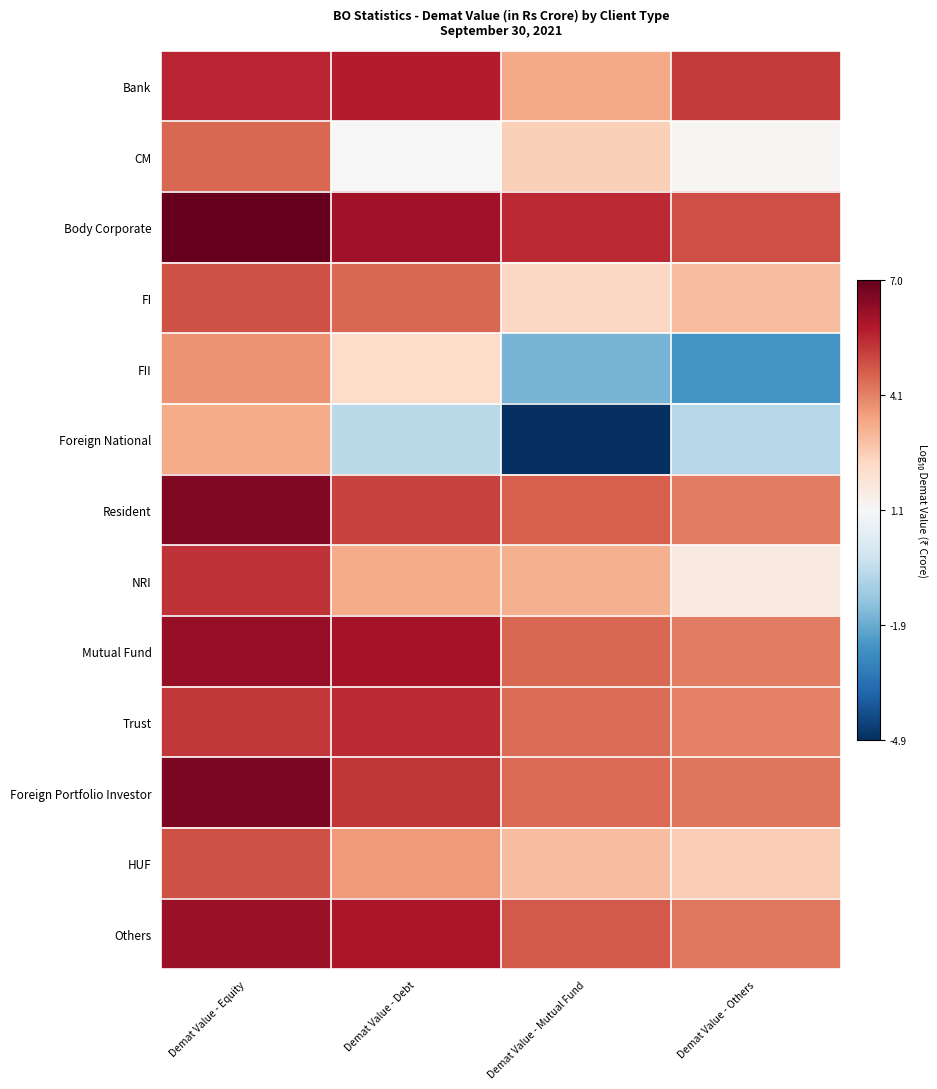

Which series has the widest spread of values?

Foreign National